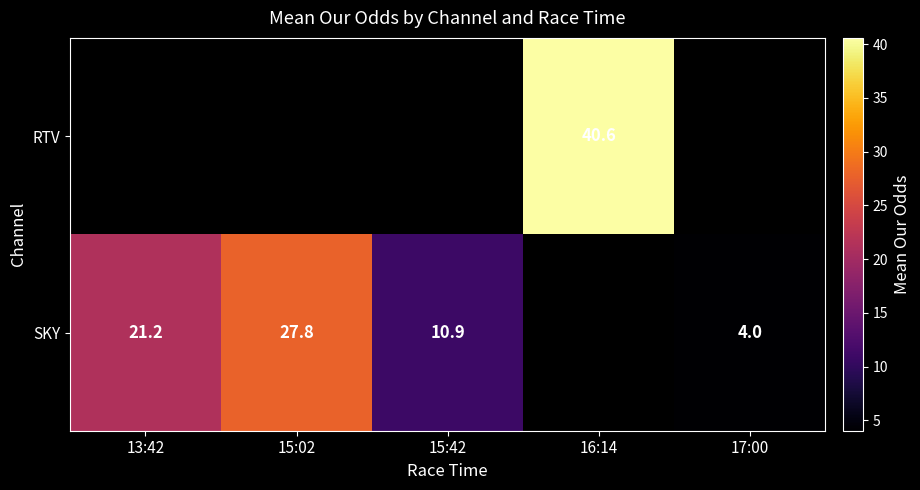

List the labels in order of SKY value, largest first.

15:02, 13:42, 15:42, 16:14, 17:00